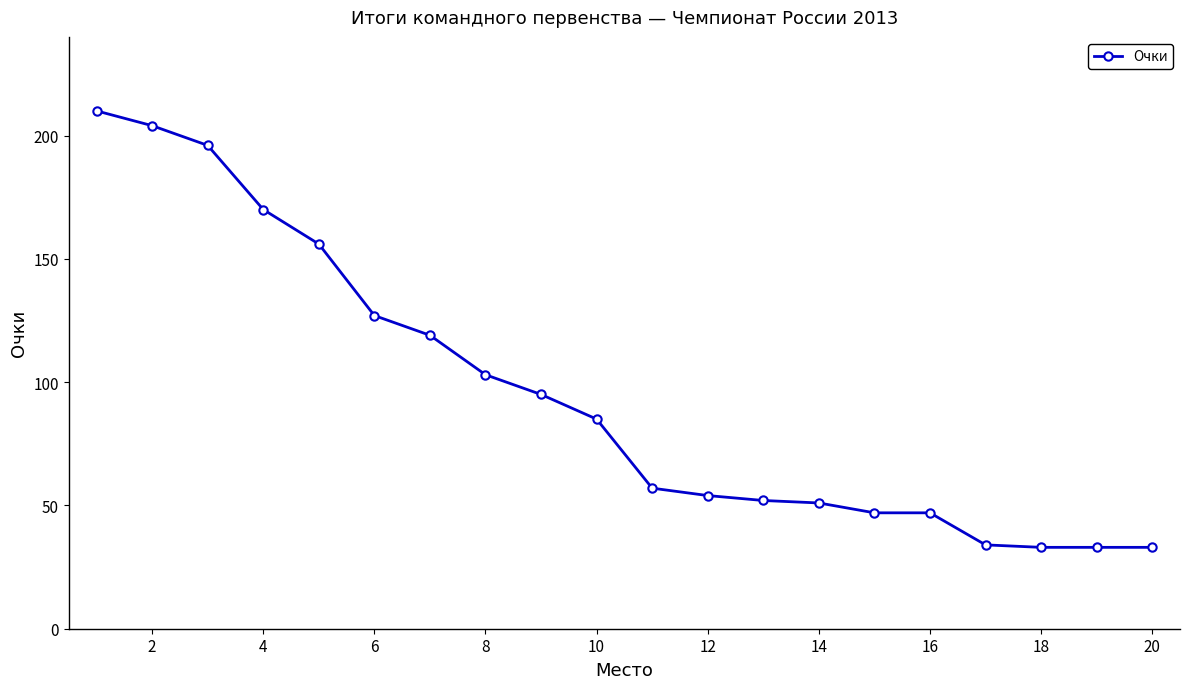

What is the maximum value shown in the chart?

210